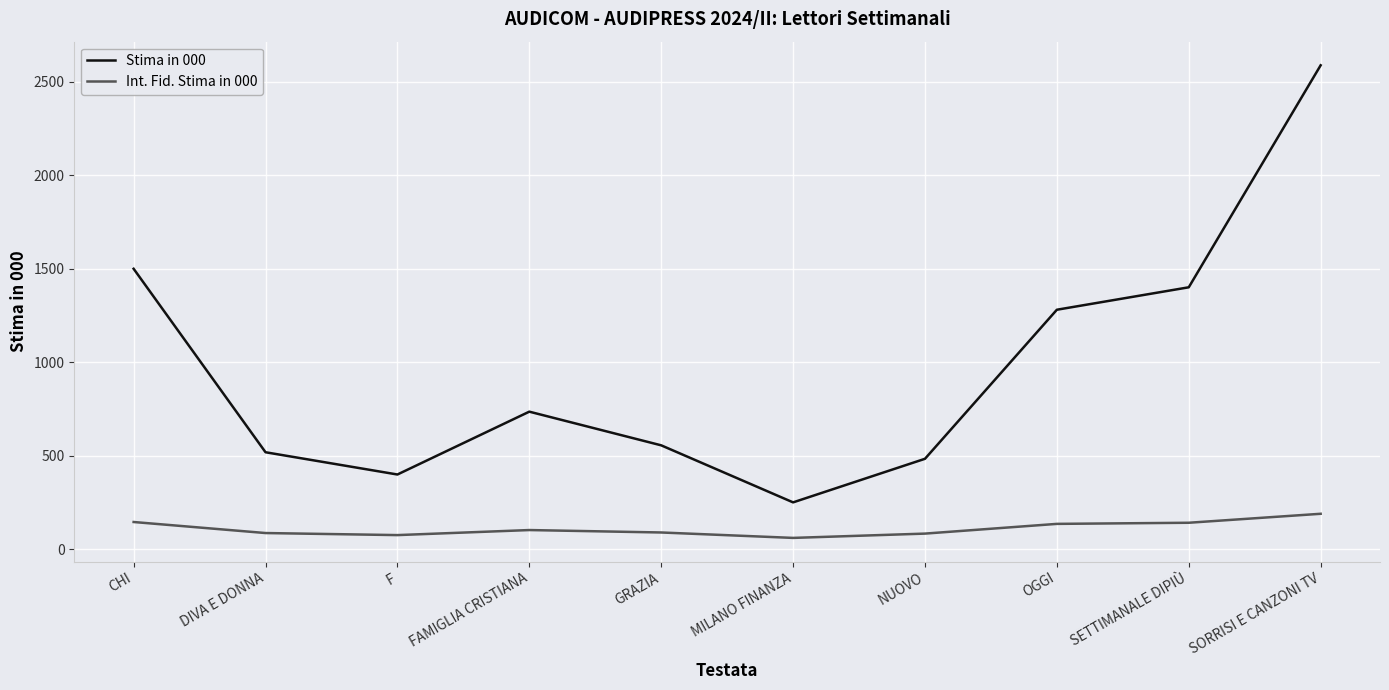

At which label does Int. Fid. Stima in 000 first exceed 103?

CHI